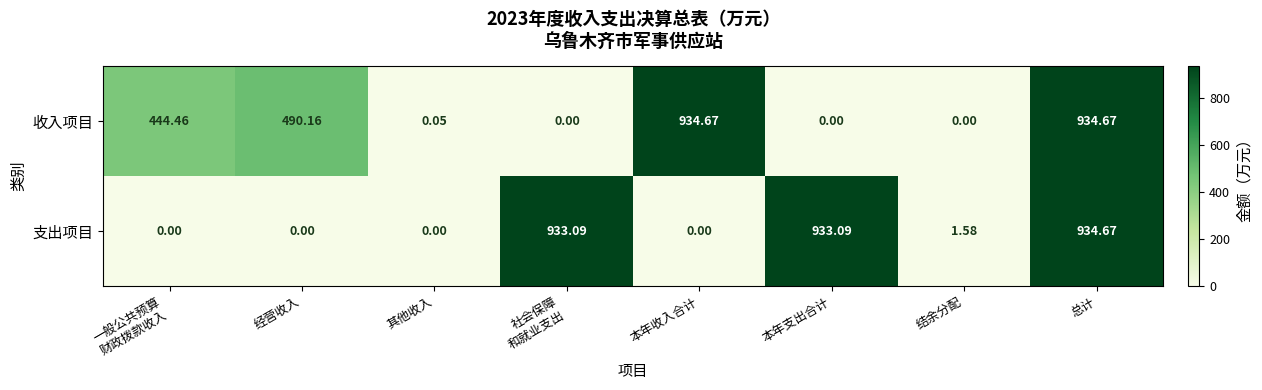

Which series has the largest total across all categories?

收入项目